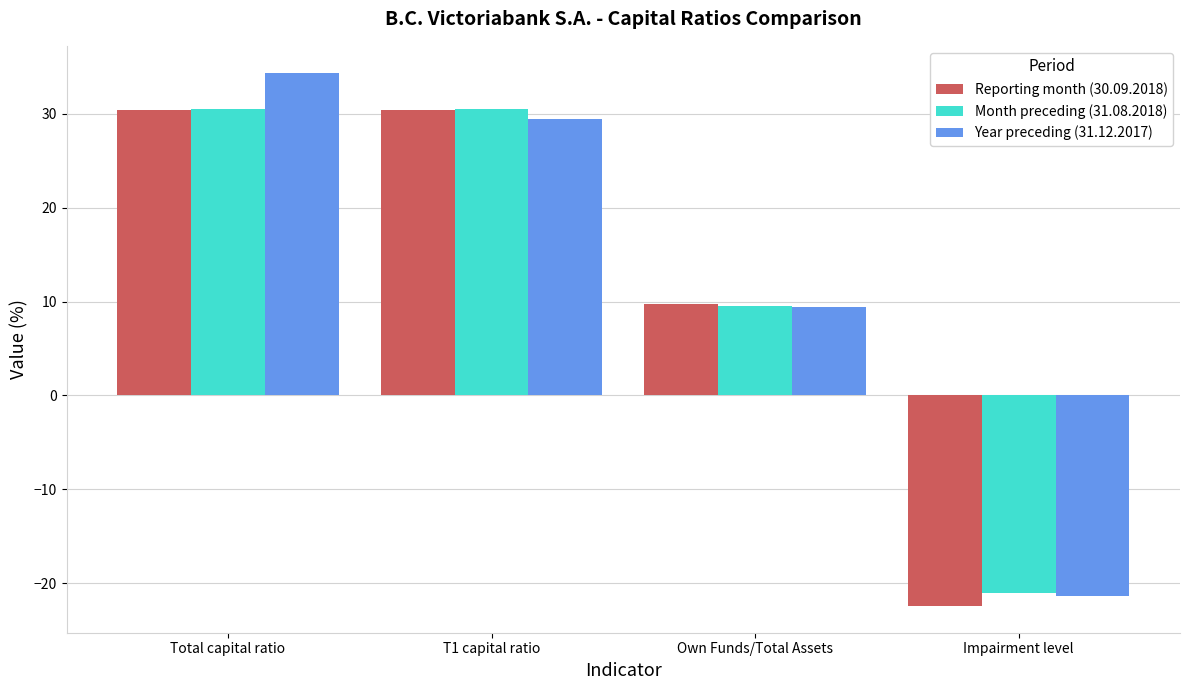

What is the spread (max minus min) of values at Impairment level?

1.3